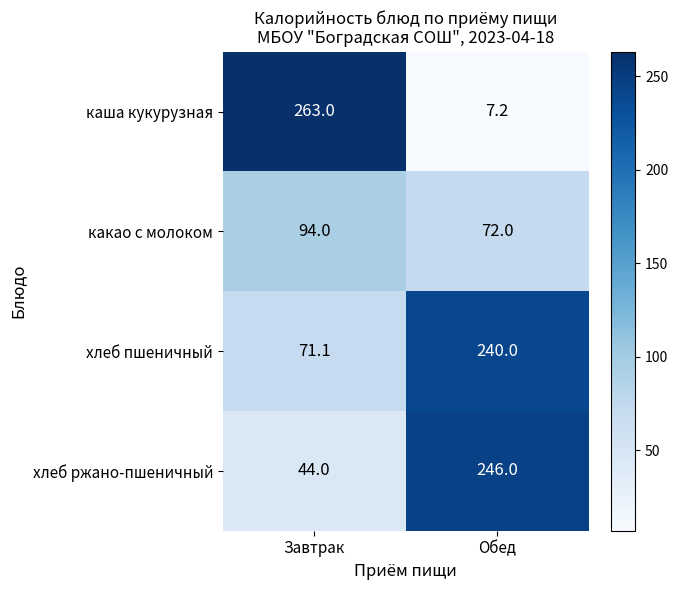

Count the number of categories in the chart.

2